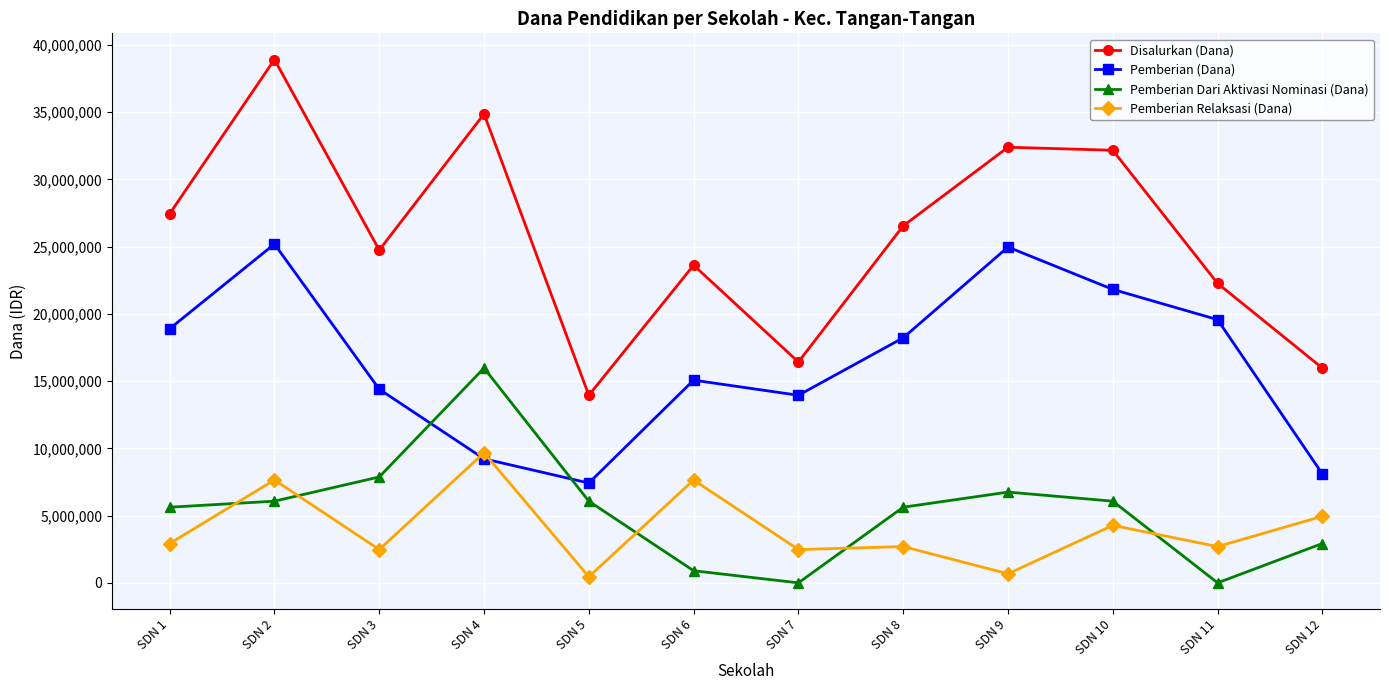

Is this an area chart (filled region under the line)?

No